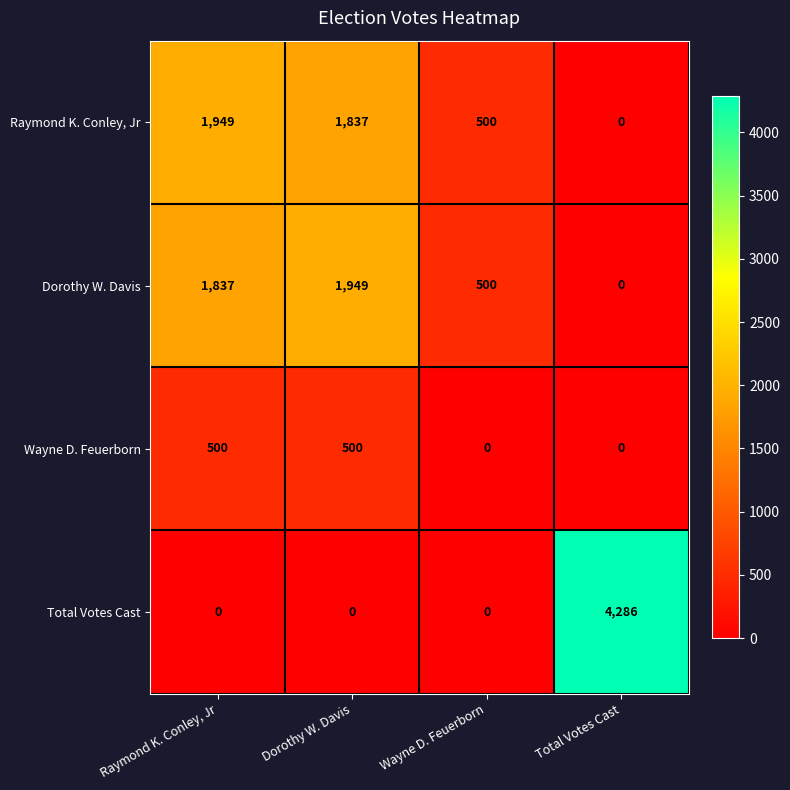

Reading left to right, list all the values displayed in this chart.

Raymond K. Conley, Jr: 1949	1837	500	0
Dorothy W. Davis: 1837	1949	500	0
Wayne D. Feuerborn: 500	500	0	0
Total Votes Cast: 0	0	0	4286